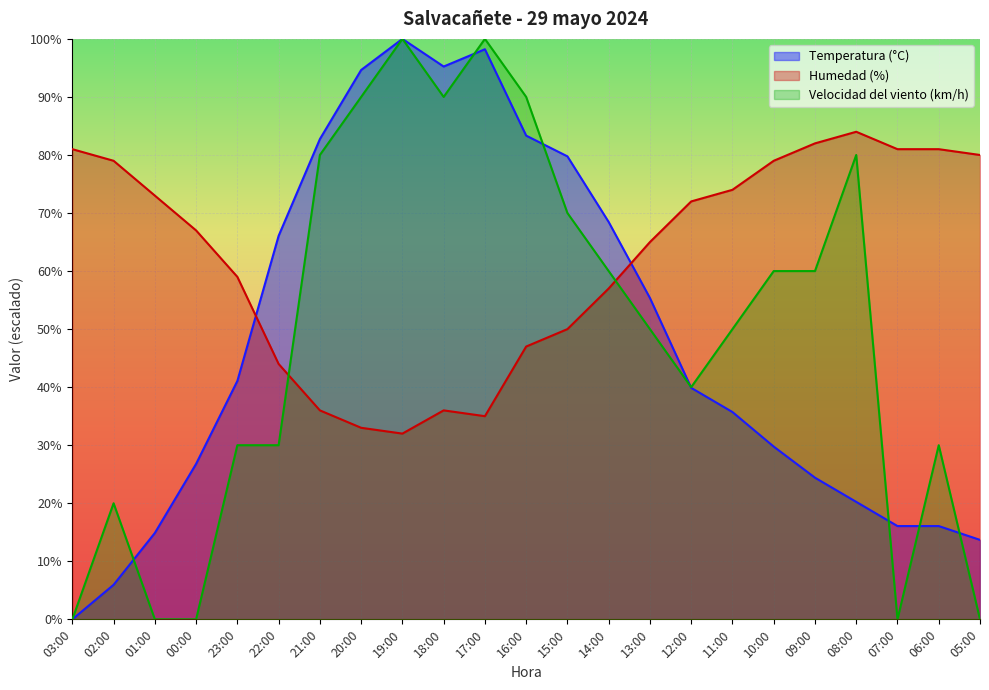

What is the highest value of the Humedad (%) series?

84.0